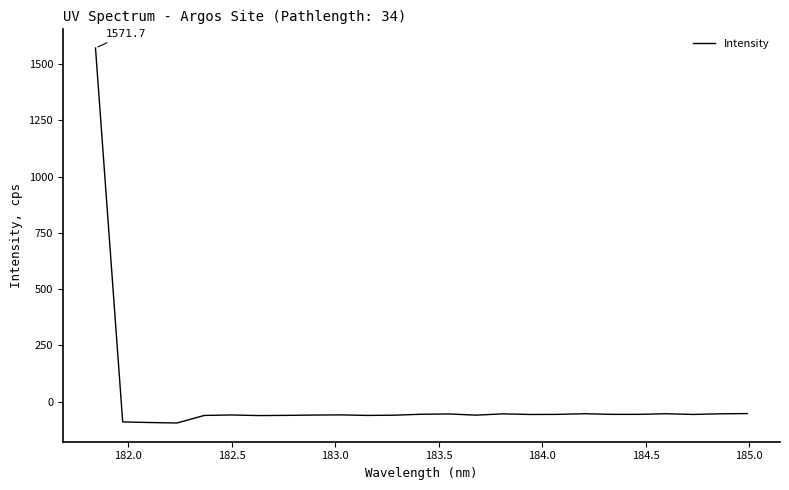

How many lines are shown in the chart?

1